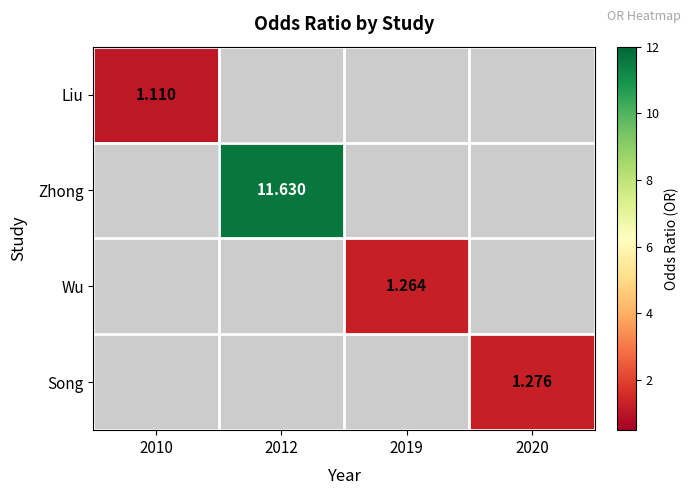

Which has a higher value, 2010 or 2019?

2019